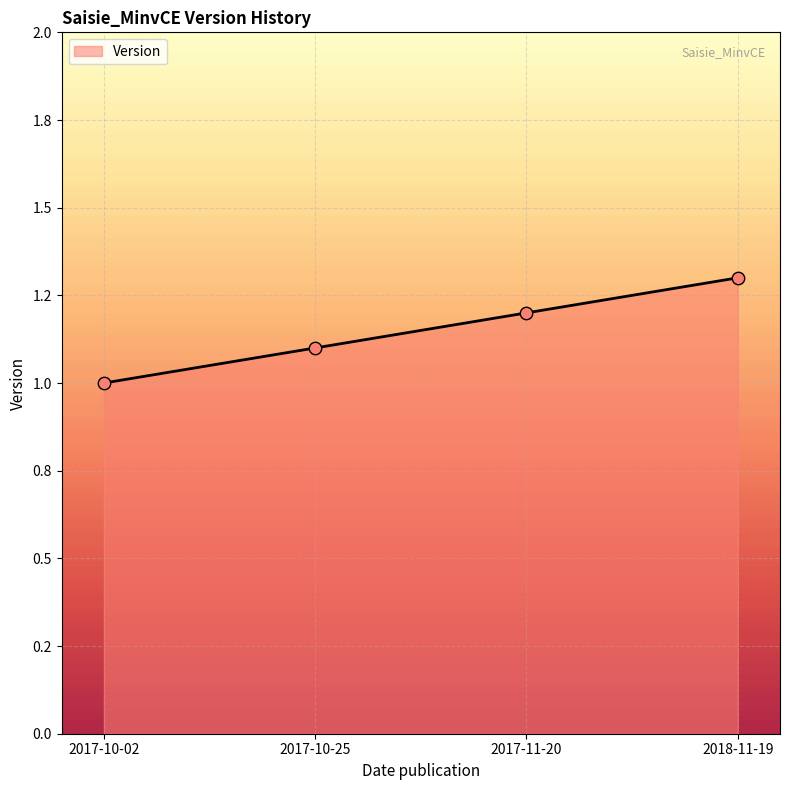

Does the chart have visible grid lines?

Yes